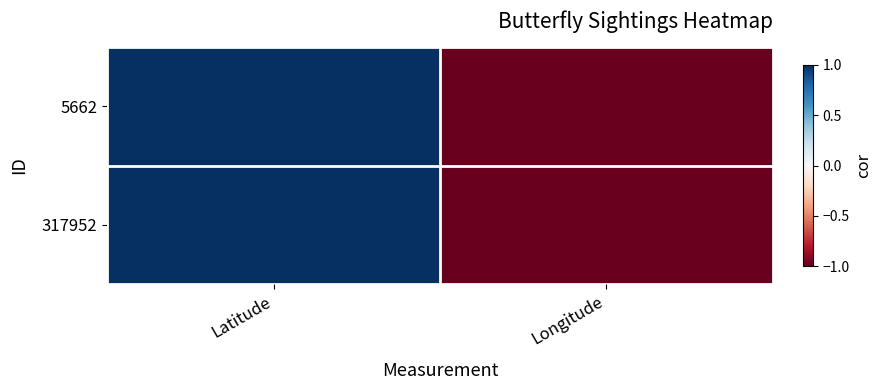

At how many categories does at least one series exceed 0?

1